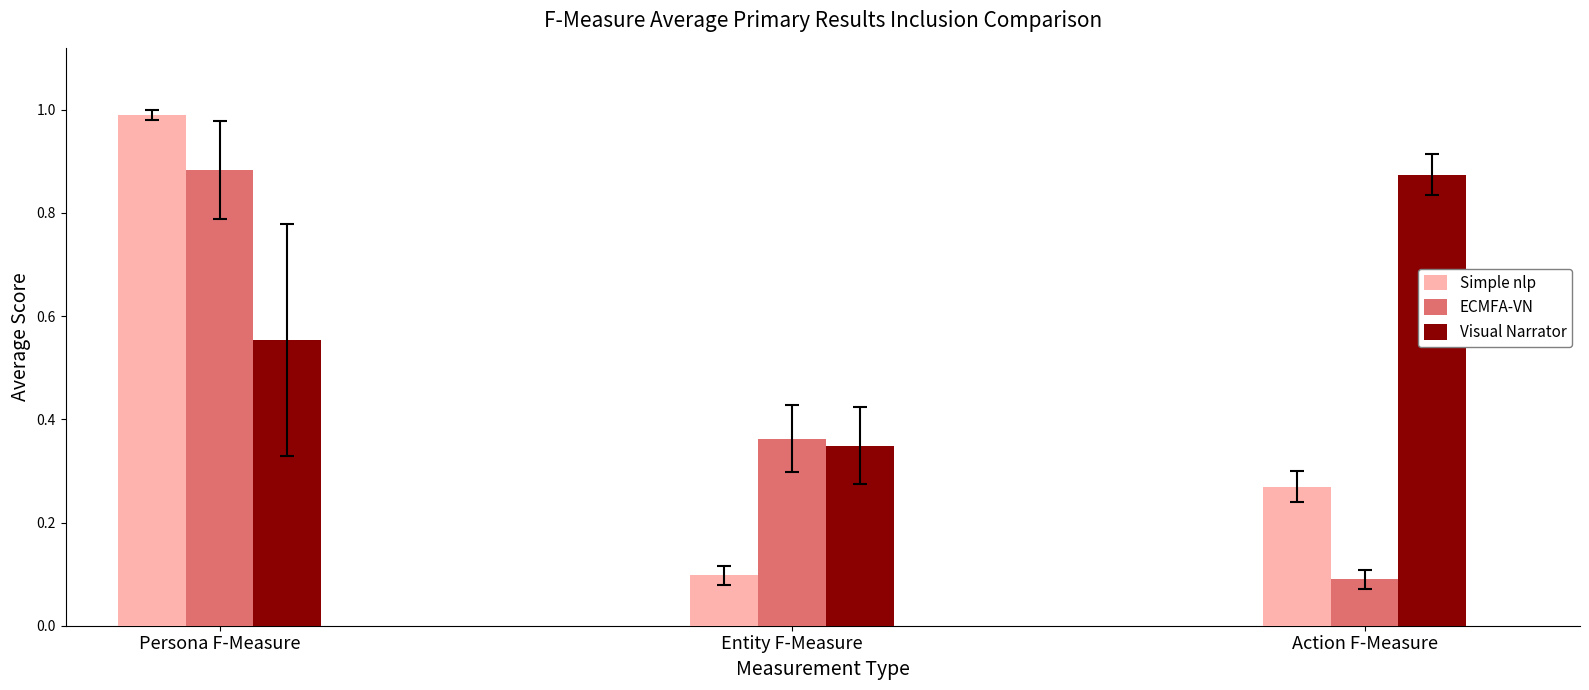

Is it true that Simple nlp equals 0.1 at Entity F-Measure?

True